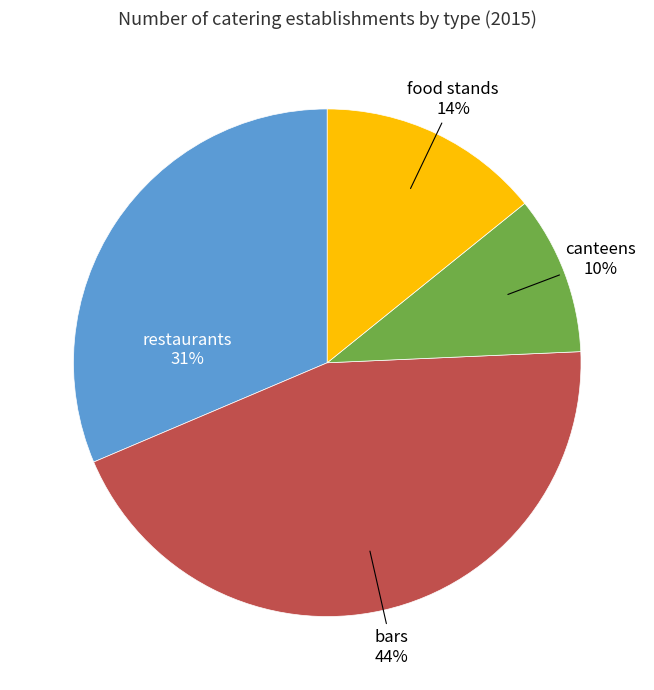

Is there a majority slice in this chart?

No